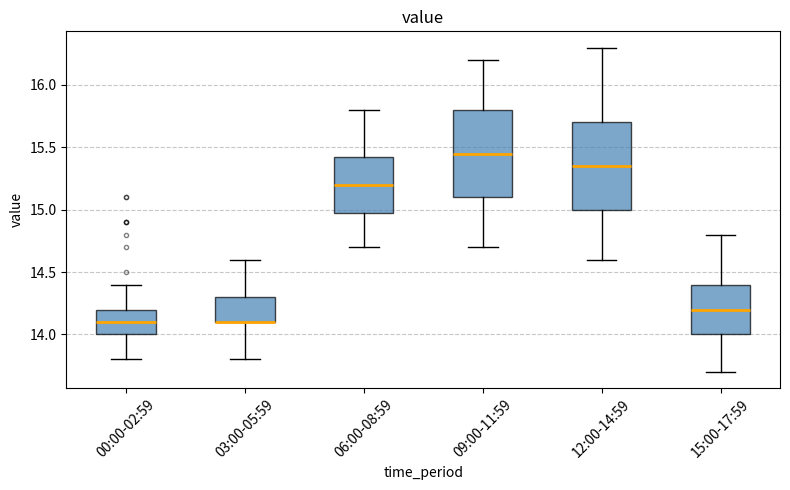

Where does the lower whisker of the box for 03:00-05:59 end on the y-axis? The values are not printed on the chart, so give them approximately, as read against the axis.

13.80